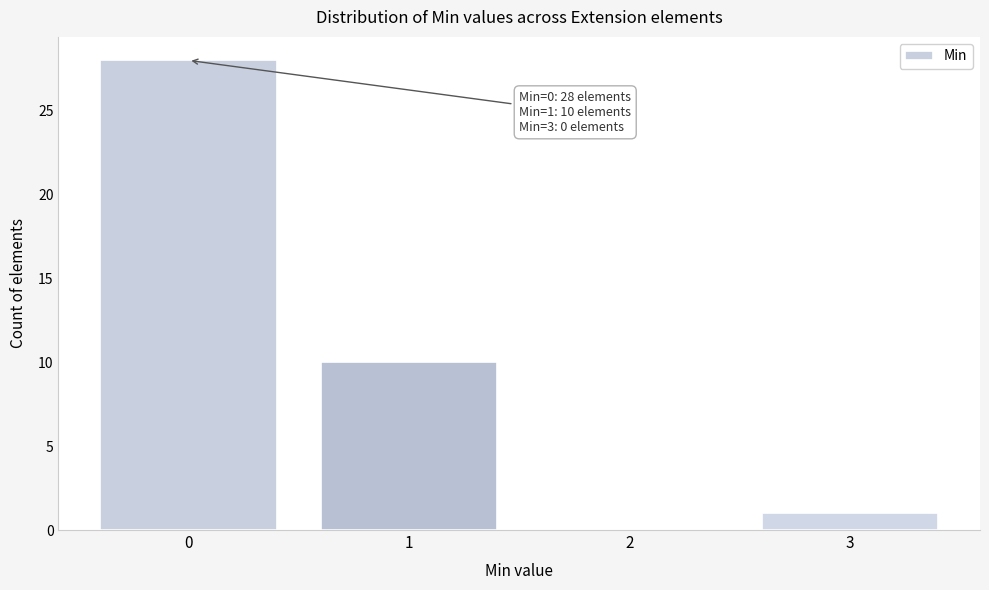

Reading left to right, list all the values displayed in this chart.

0=28	1=10	2=0	3=1